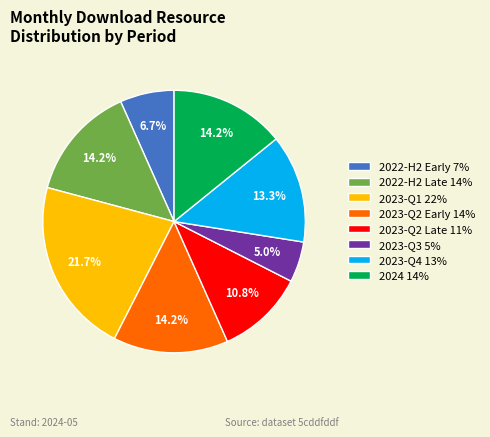

Does any single category account for the majority?

No